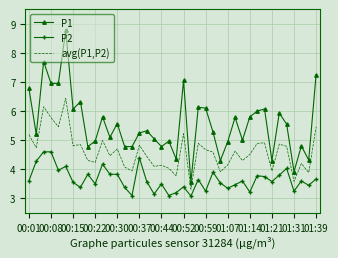

What is the difference between the maximum and minimum values in the P1 series?

5.2